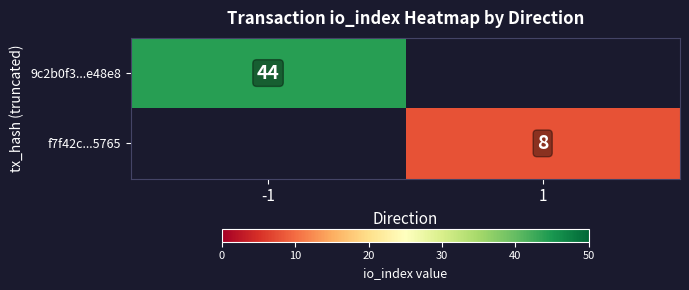

The value of 9c2b0f3...e48e8 at -1 is 44. True or false?

True